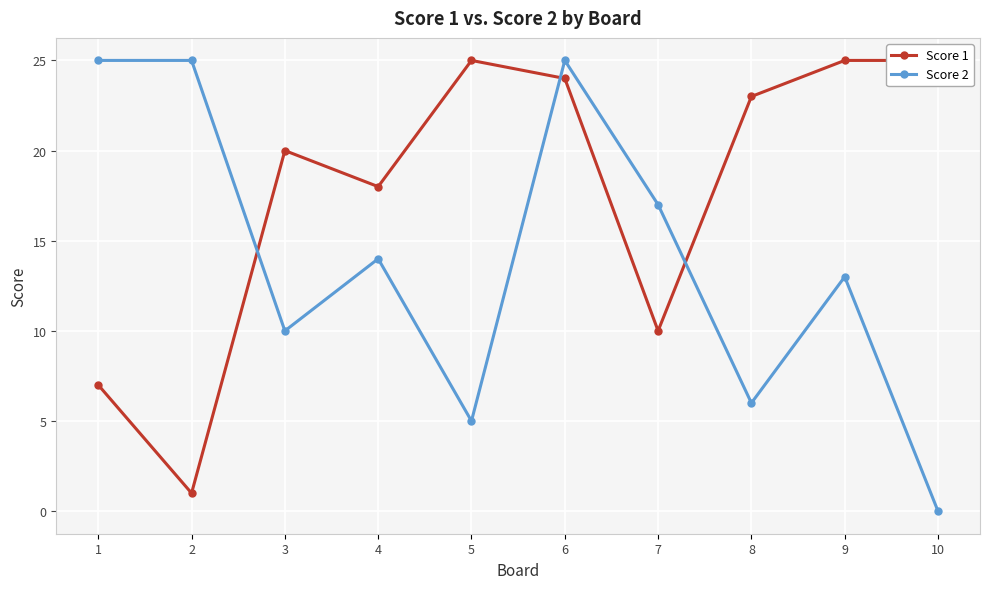

Between 7 and 8, which is larger?

8